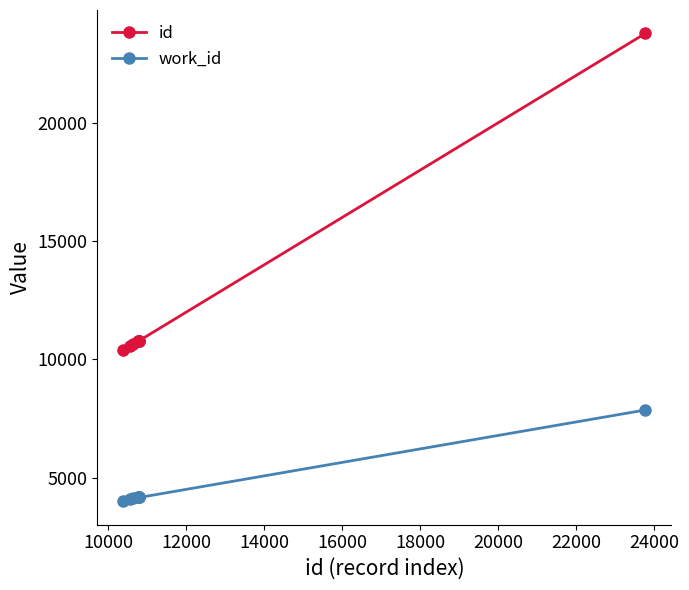

What is the value of the work_id point at the 5th from the left?

4167